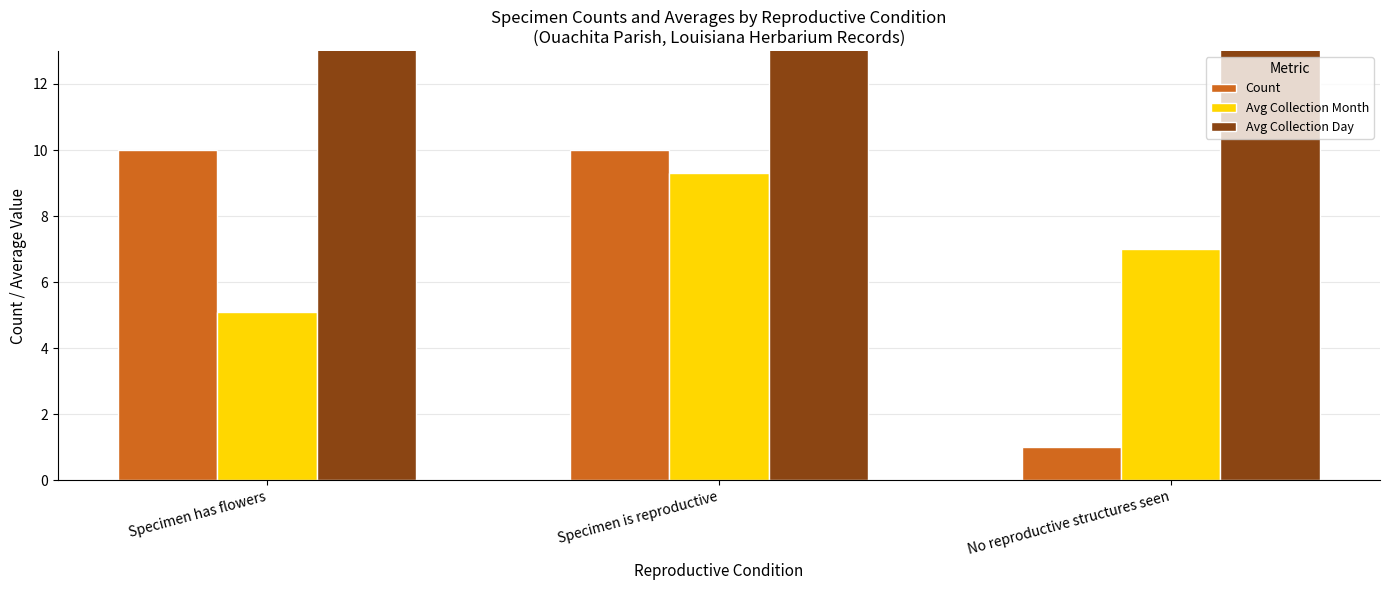

What is the highest value of the Avg Collection Day series?

21.4